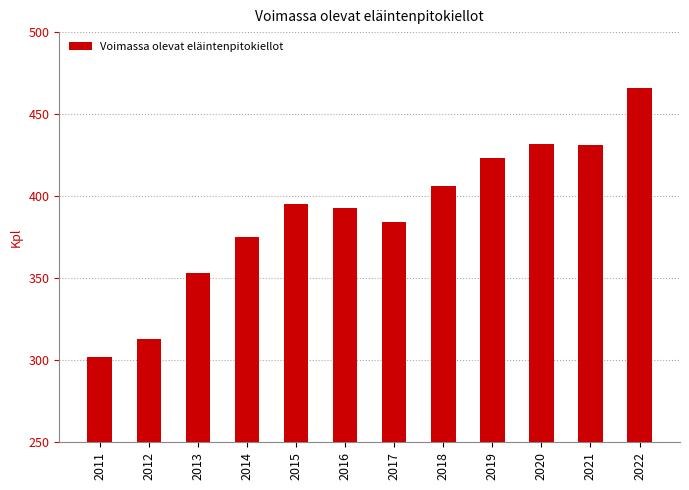

What is the value of the 3rd bar from the left?

353